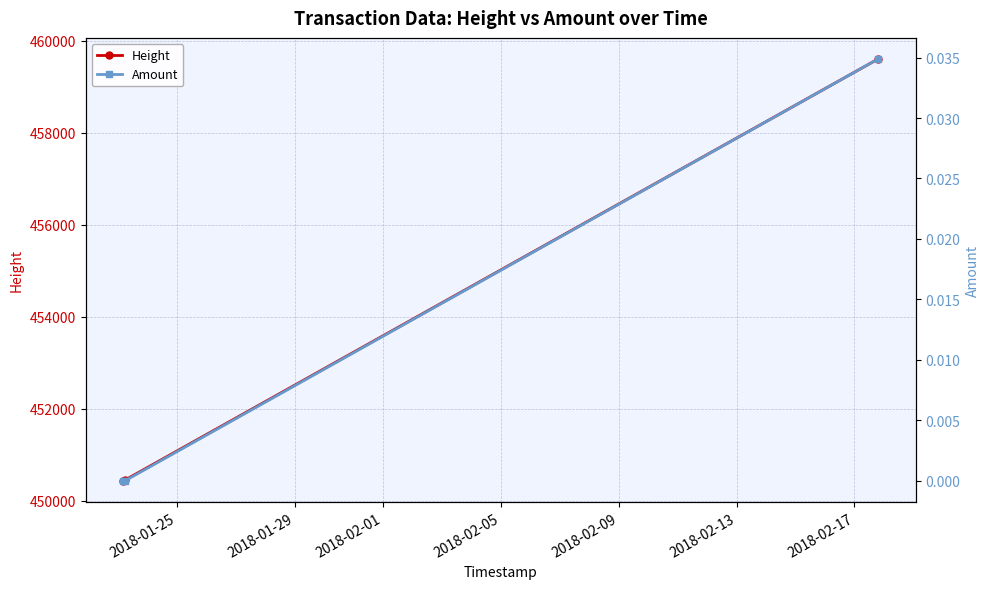

What is the maximum value for Height?

459601